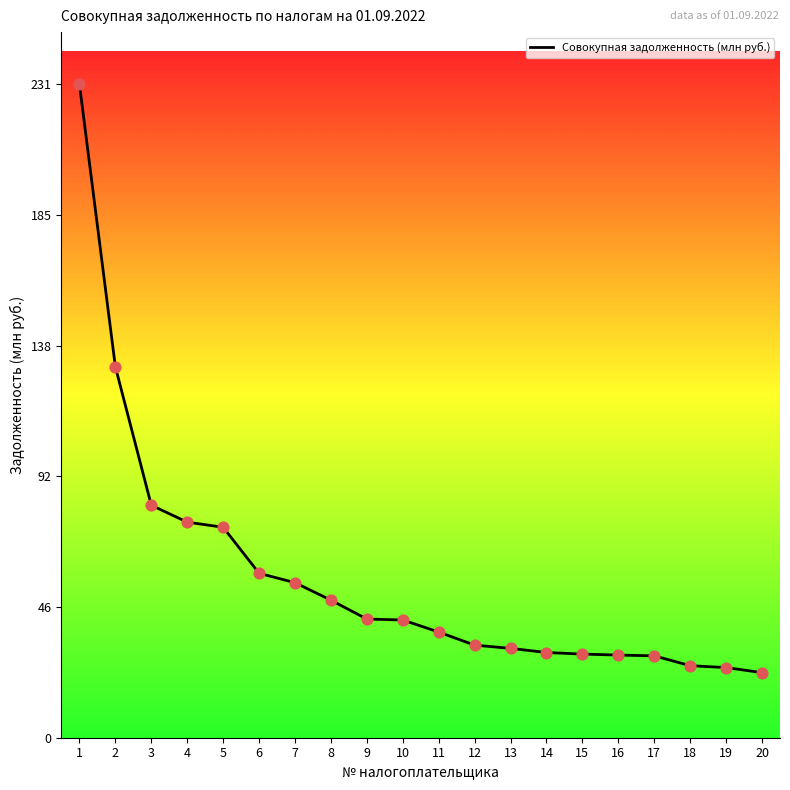

What is the ratio of the value at 15 to the value at 5?

0.4